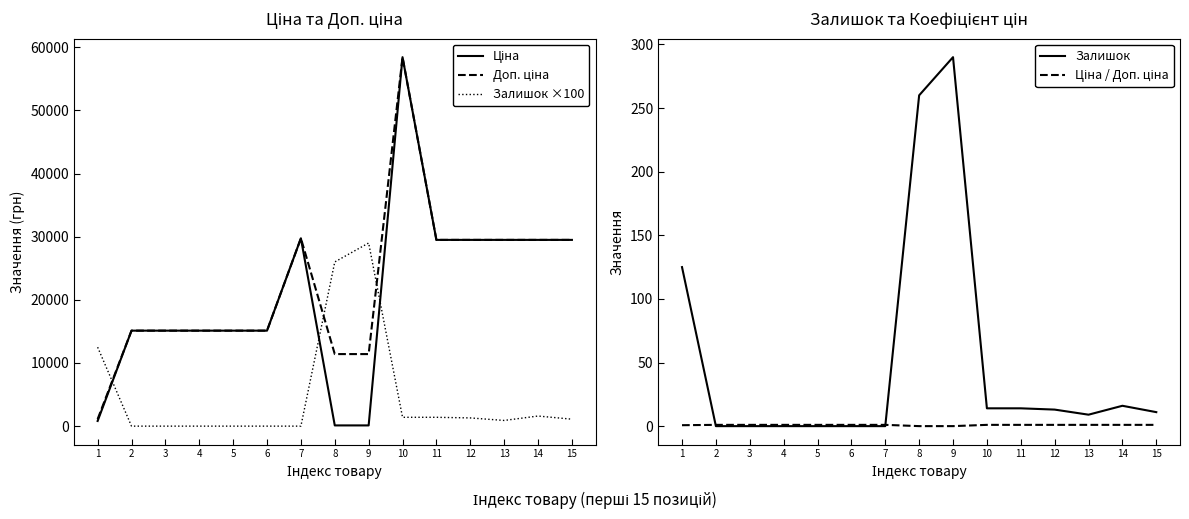

What is the sum of all Ціна / Доп. ціна values?

12.8